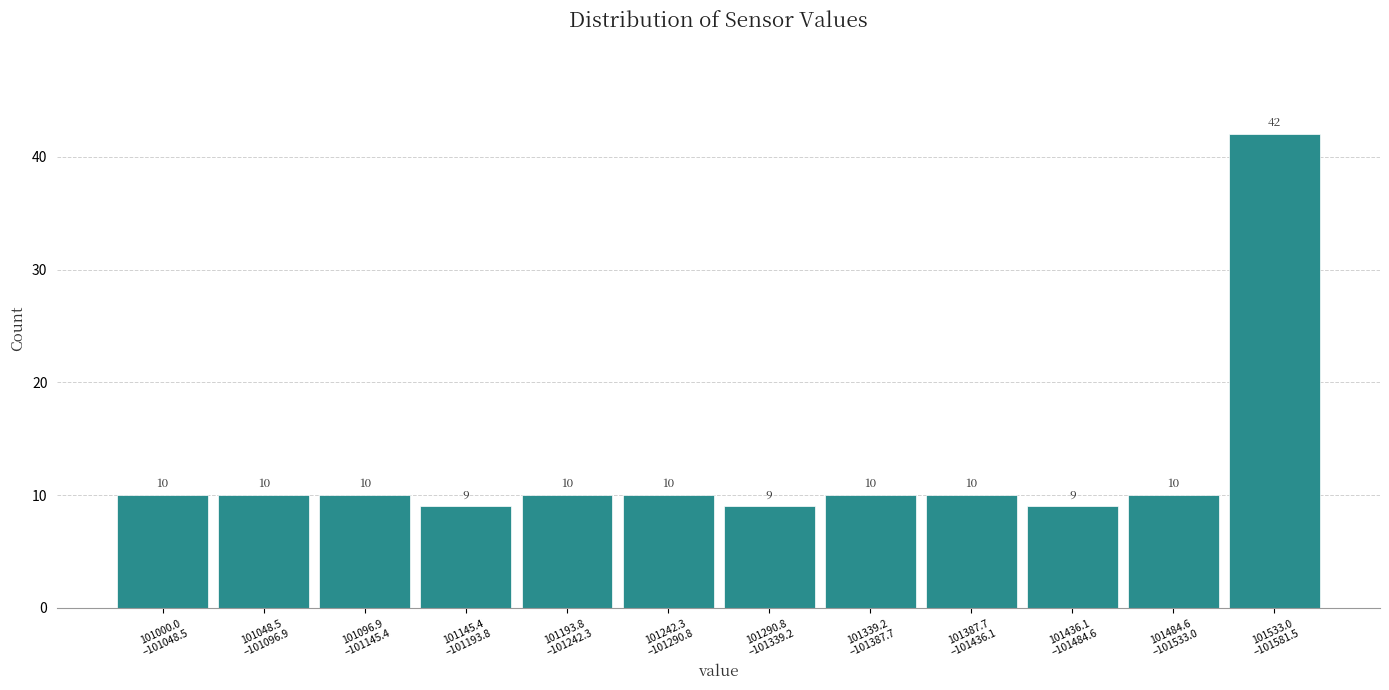

Reading left to right, extract all data points from this chart.

10	10	10	9	10	10	9	10	10	9	10	42